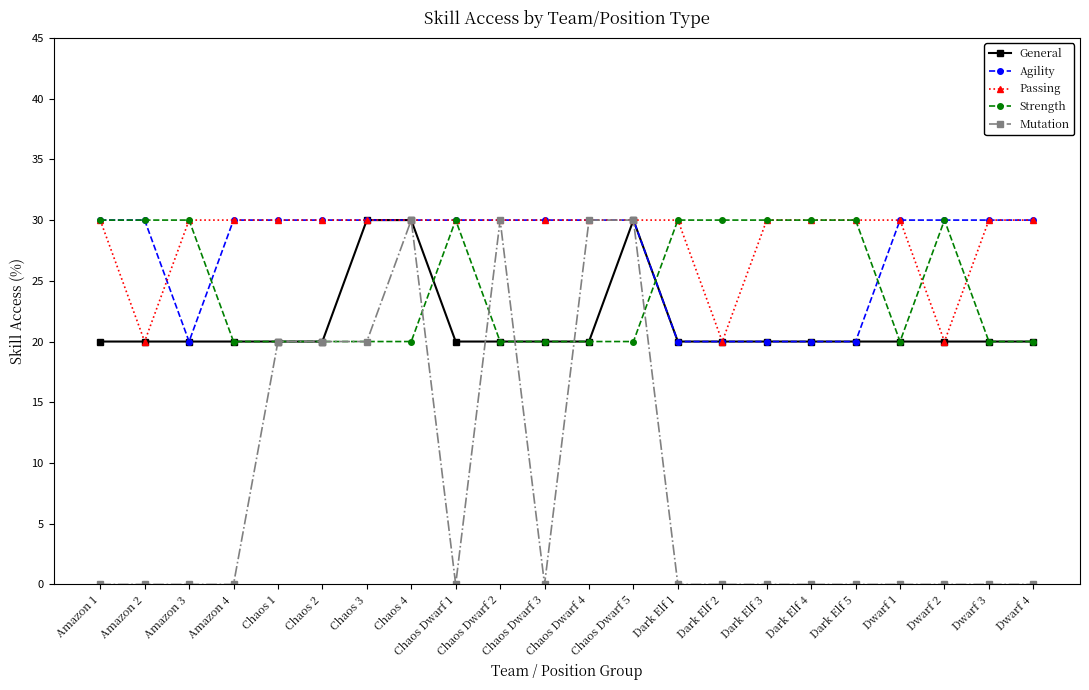

Which series has the widest spread of values?

Mutation